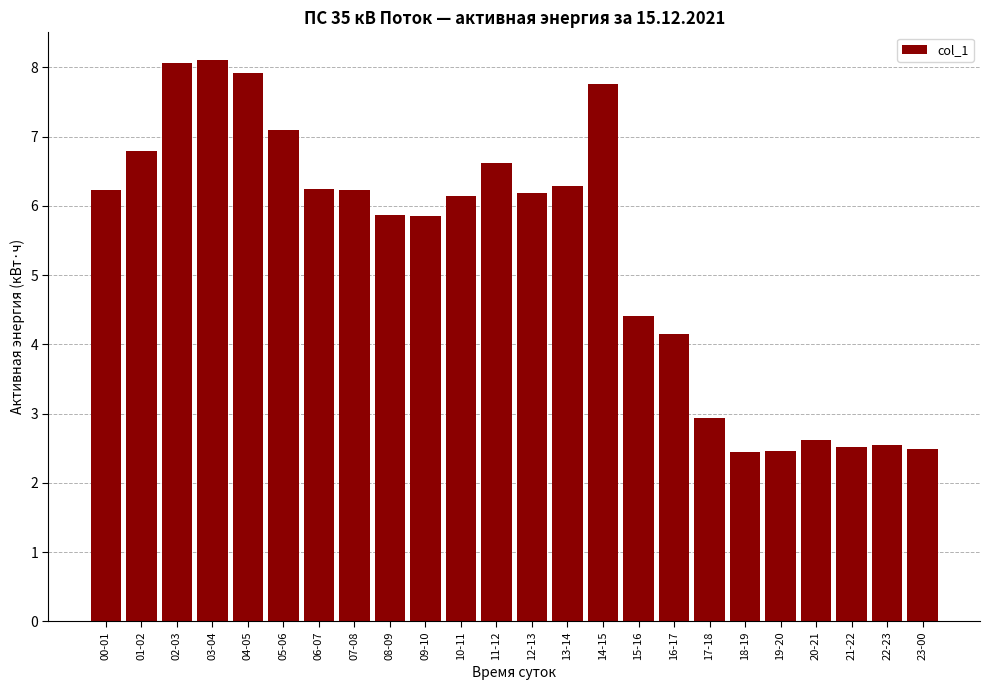

Reading right to left, transcribe all the data shown in this chart.

2.5	2.5	2.5	2.6	2.5	2.5	2.9	4.1	4.4	7.8	6.3	6.2	6.6	6.2	5.9	5.9	6.2	6.2	7.1	7.9	8.1	8.1	6.8	6.2